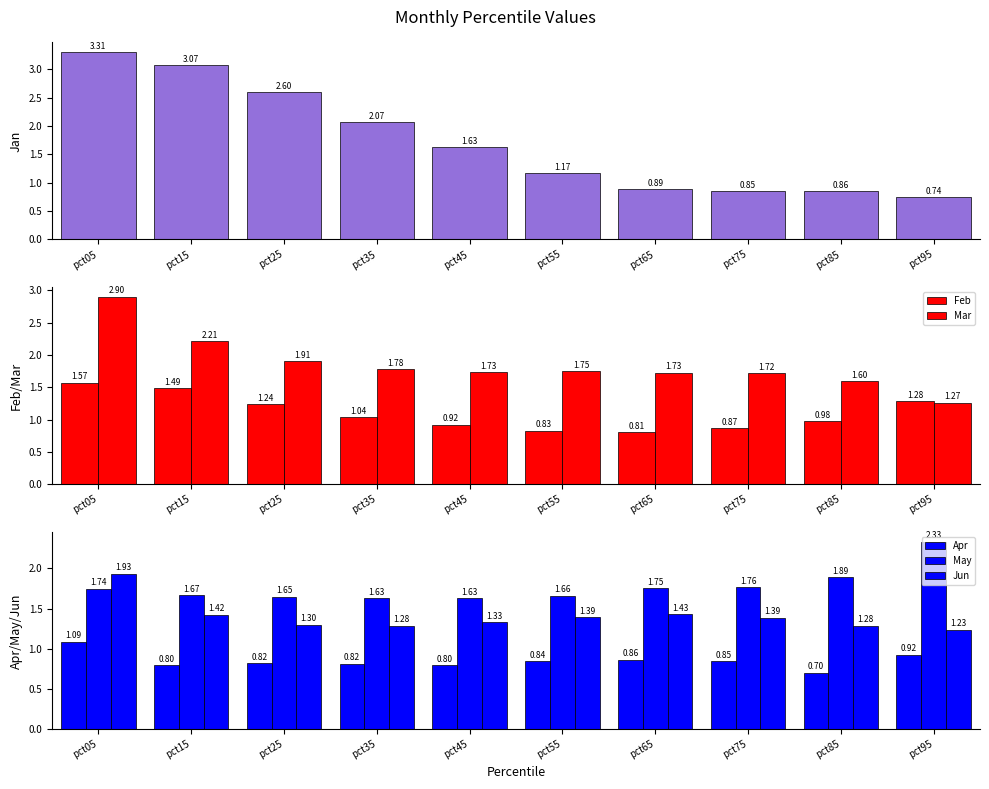

Which label corresponds to the smallest value in the chart?

pct85